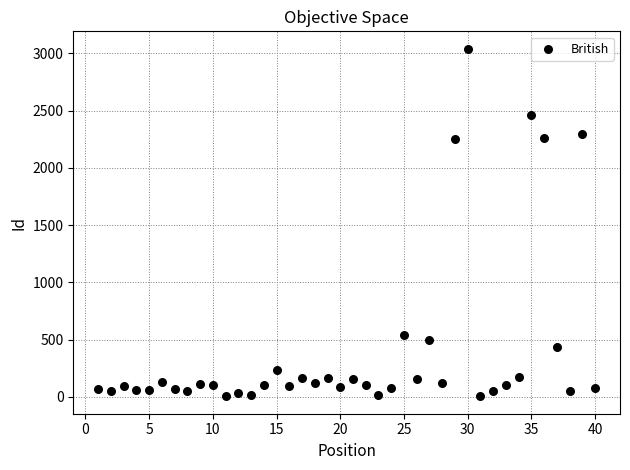

What is the range of Y values (max minus min)?

3037